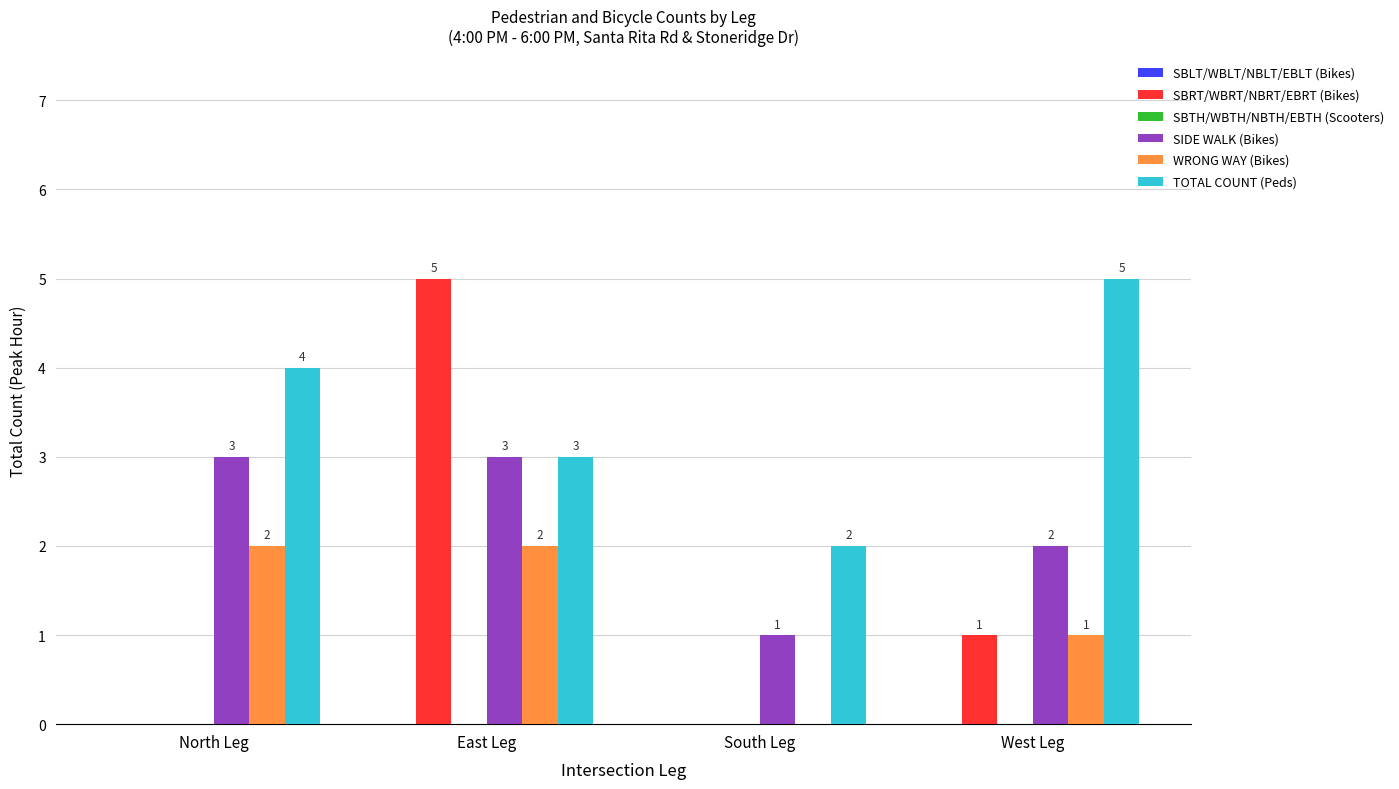

At which label is TOTAL COUNT (Peds) closest to 3?

East Leg